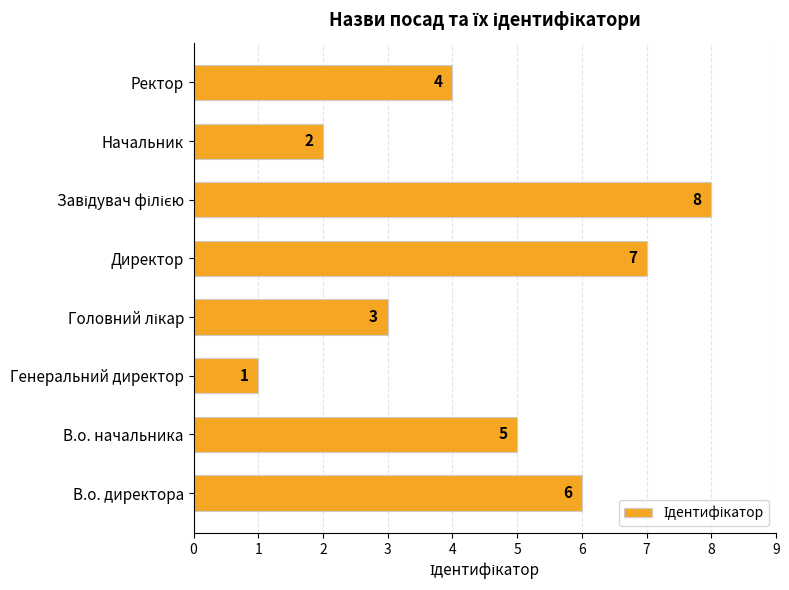

What is the greatest value displayed?

8